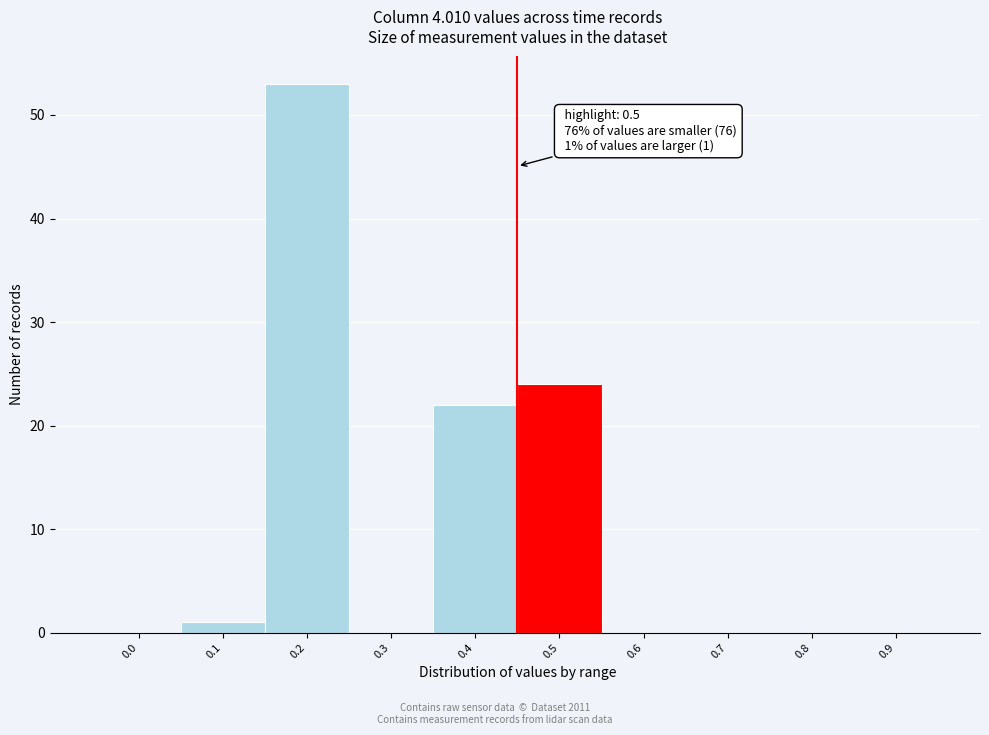

Reading right to left, extract all data points from this chart.

0.9=0	0.8=0	0.7=0	0.6=0	0.5=24	0.4=22	0.3=0	0.2=53	0.1=1	0.0=0